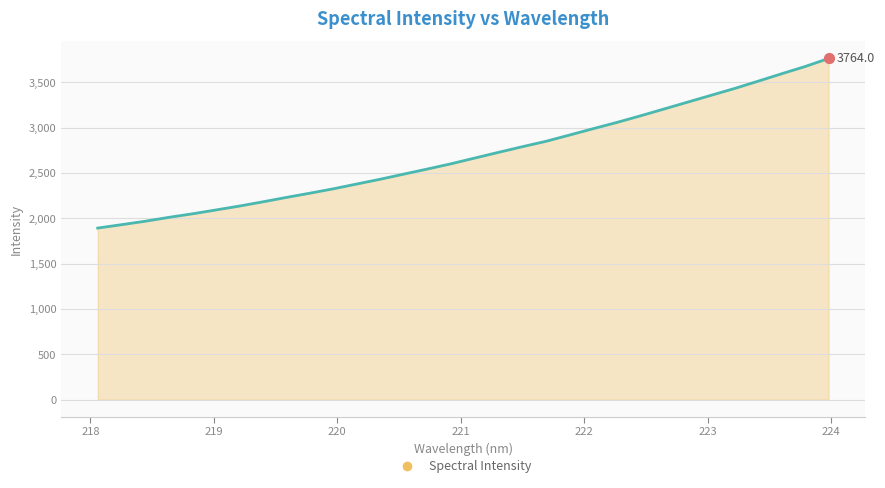

What is the difference between the maximum and minimum values?

1871.2